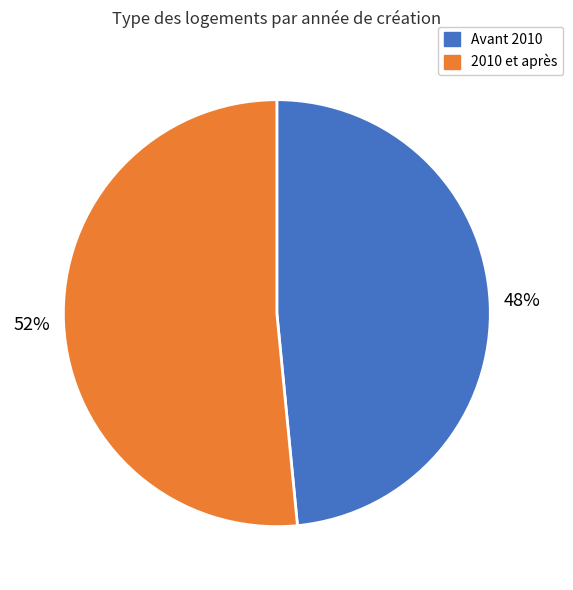

To the nearest percent, what portion does 2010 et après represent?

52%